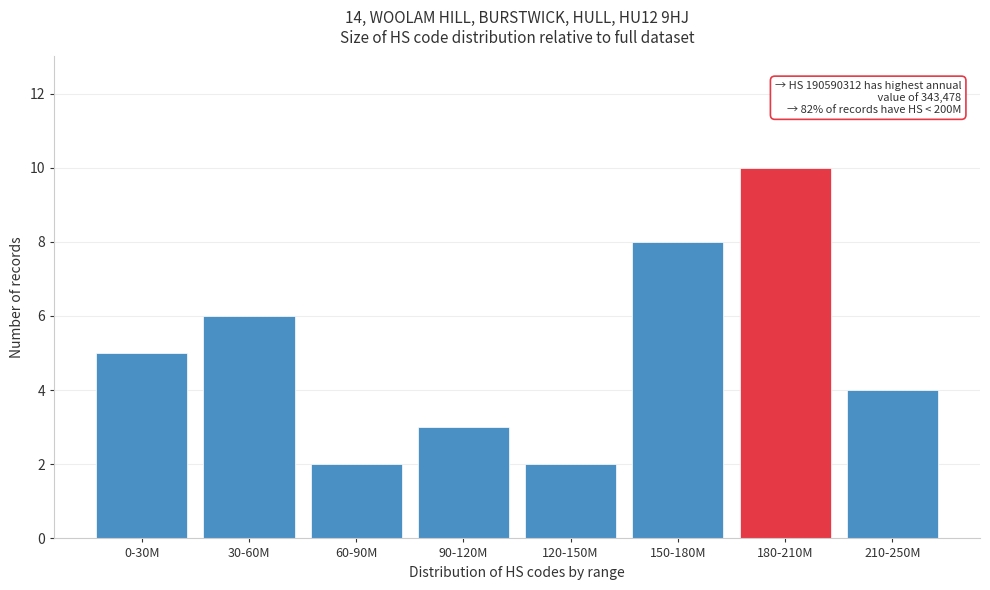

Reading left to right, what are all the values shown in this chart?

5	6	2	3	2	8	10	4